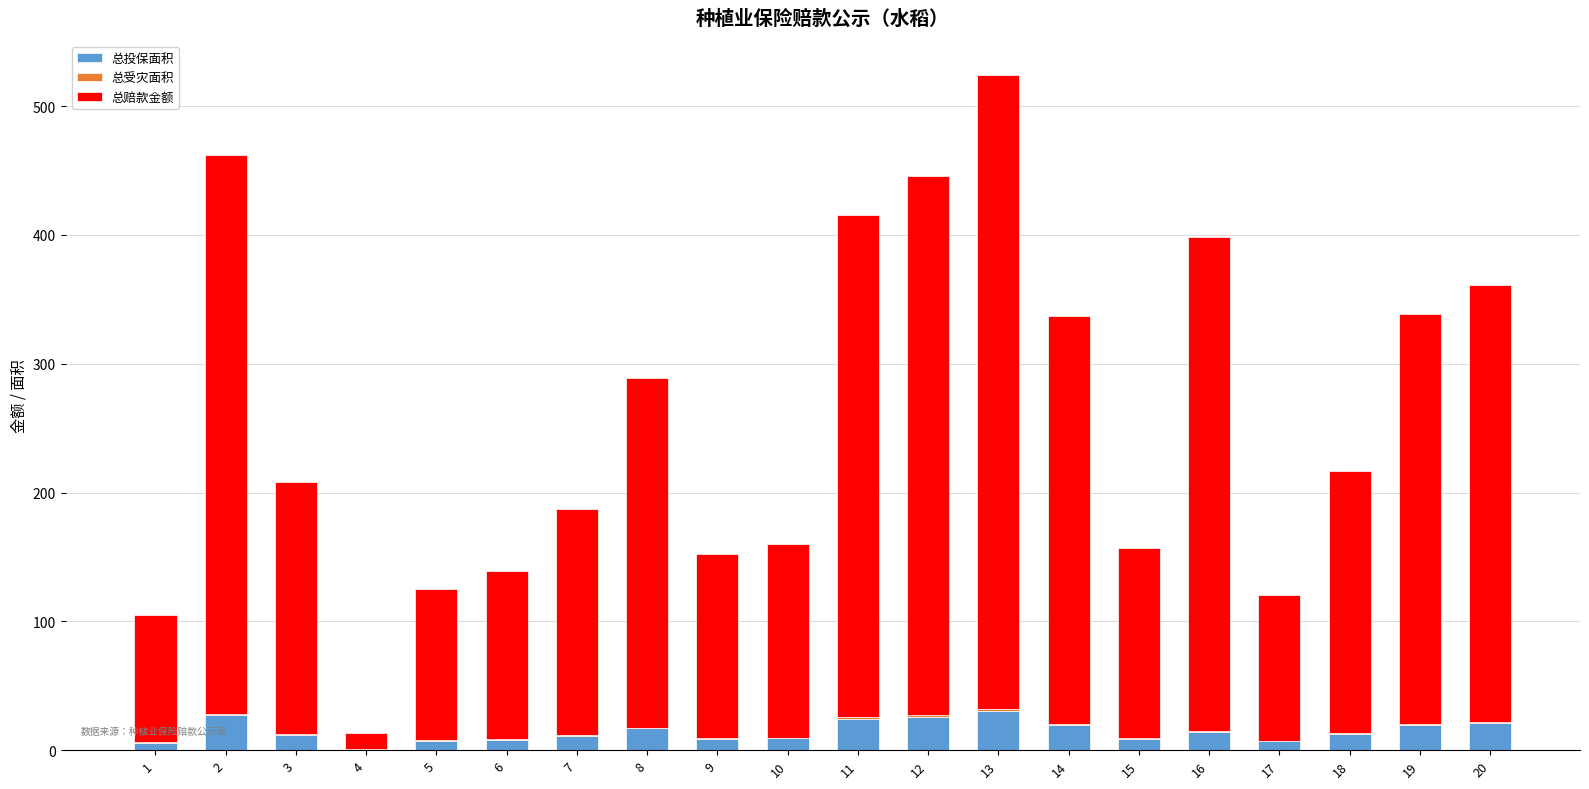

What is the sum of all 总投保面积 values?

291.2